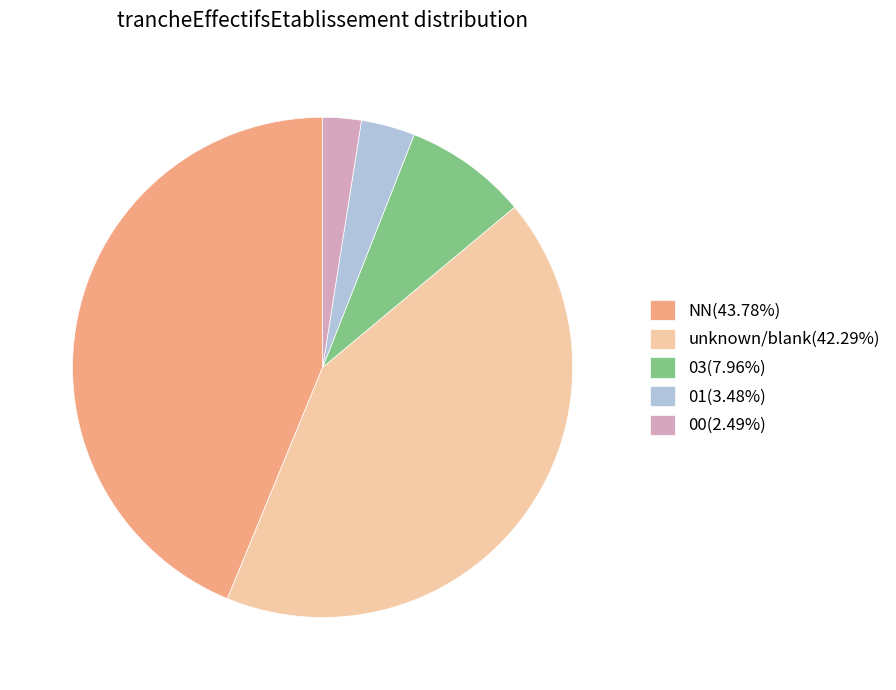

Is the sum of 00(2.49%) and unknown/blank(42.29%) greater than half?

No